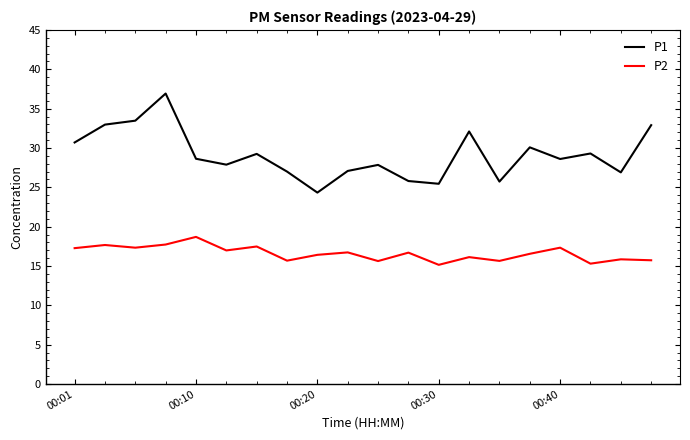

Rank the series by their maximum value, from highest to lowest.

P1, P2